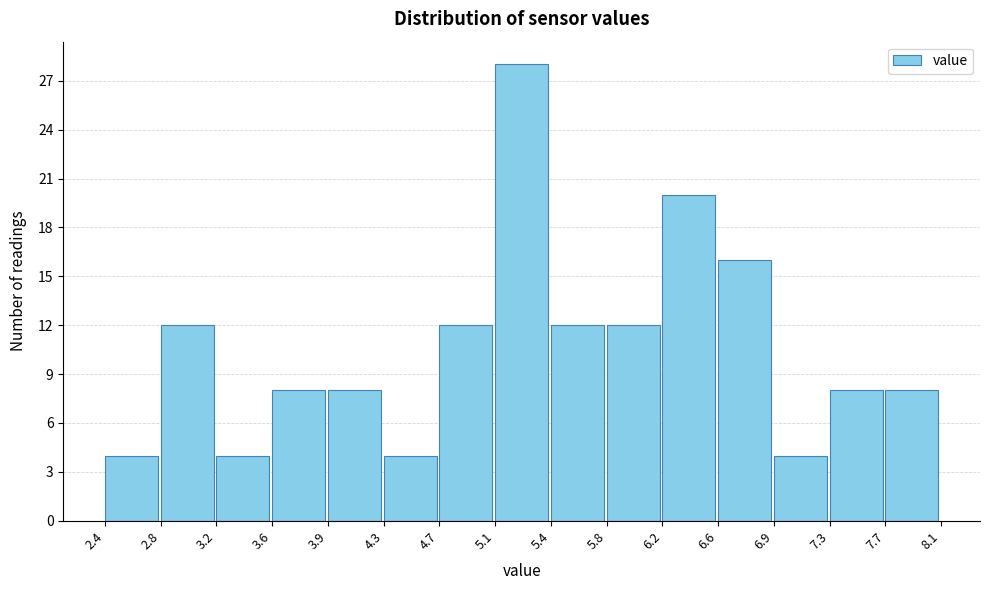

Reading left to right, transcribe this chart: for each bar, give the range it covers on the x-axis and its height. The values are not printed on the chart, so give them approximately, as read against the axis.

2.4 to 2.8: 4
2.8 to 3.2: 12
3.2 to 3.6: 4
3.6 to 3.9: 8
3.9 to 4.3: 8
4.3 to 4.7: 4
4.7 to 5.1: 12
5.1 to 5.4: 28
5.4 to 5.8: 12
5.8 to 6.2: 12
6.2 to 6.6: 20
6.6 to 6.9: 16
6.9 to 7.3: 4
7.3 to 7.7: 8
7.7 to 8.1: 8